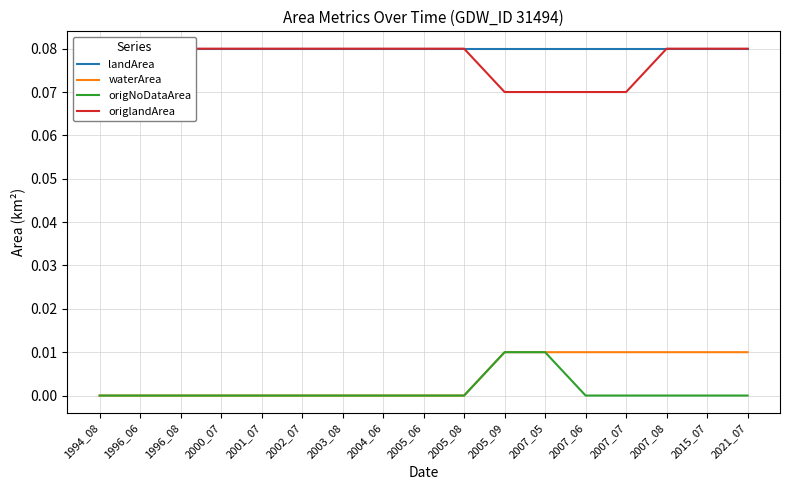

Between 2005_06 and 2007_05, which is larger?

2005_06